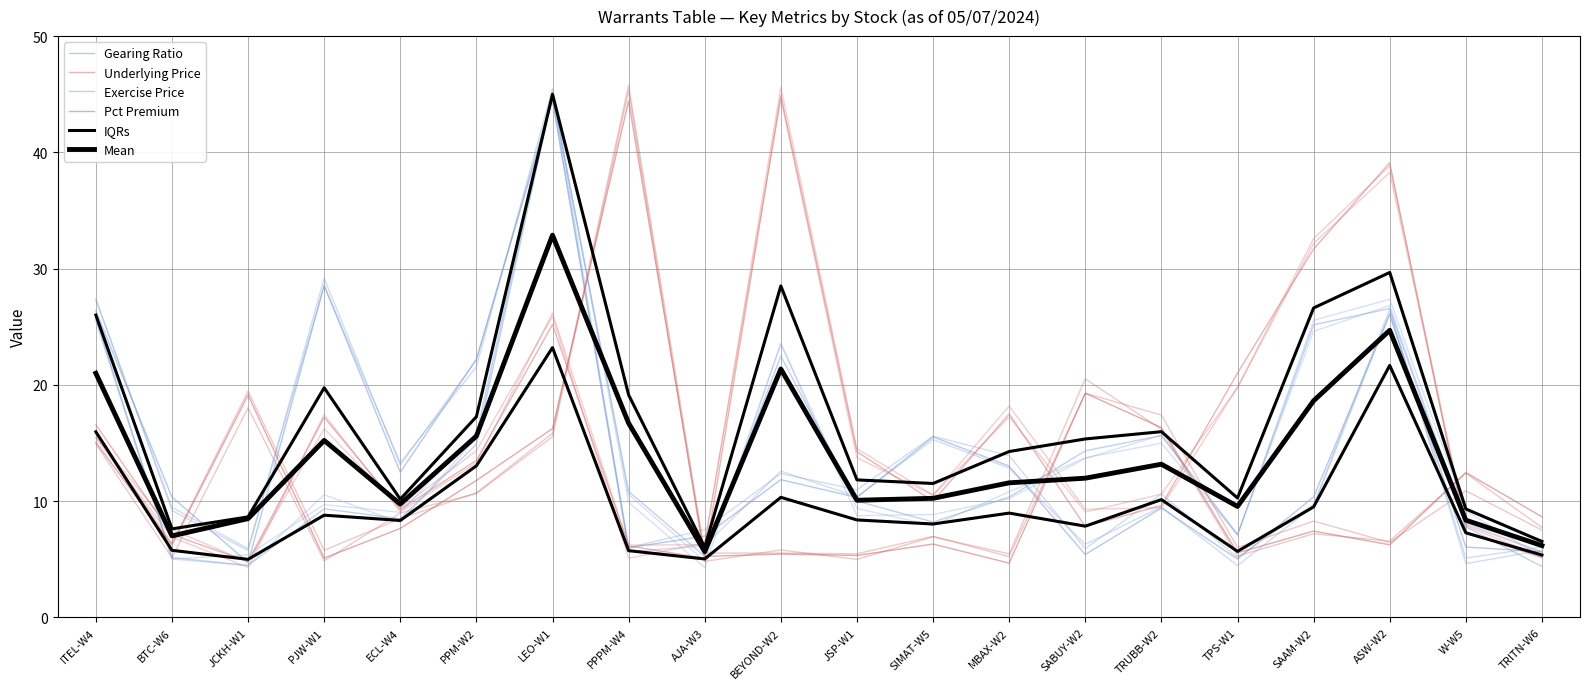

What is the greatest value displayed?

44.9